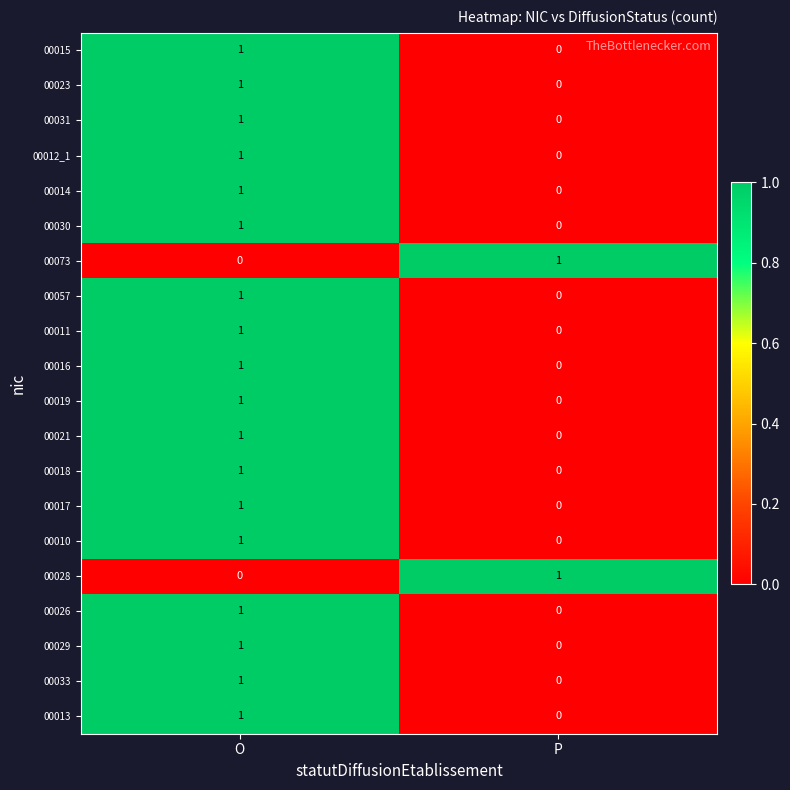

At which label does 00073 reach its peak?

P